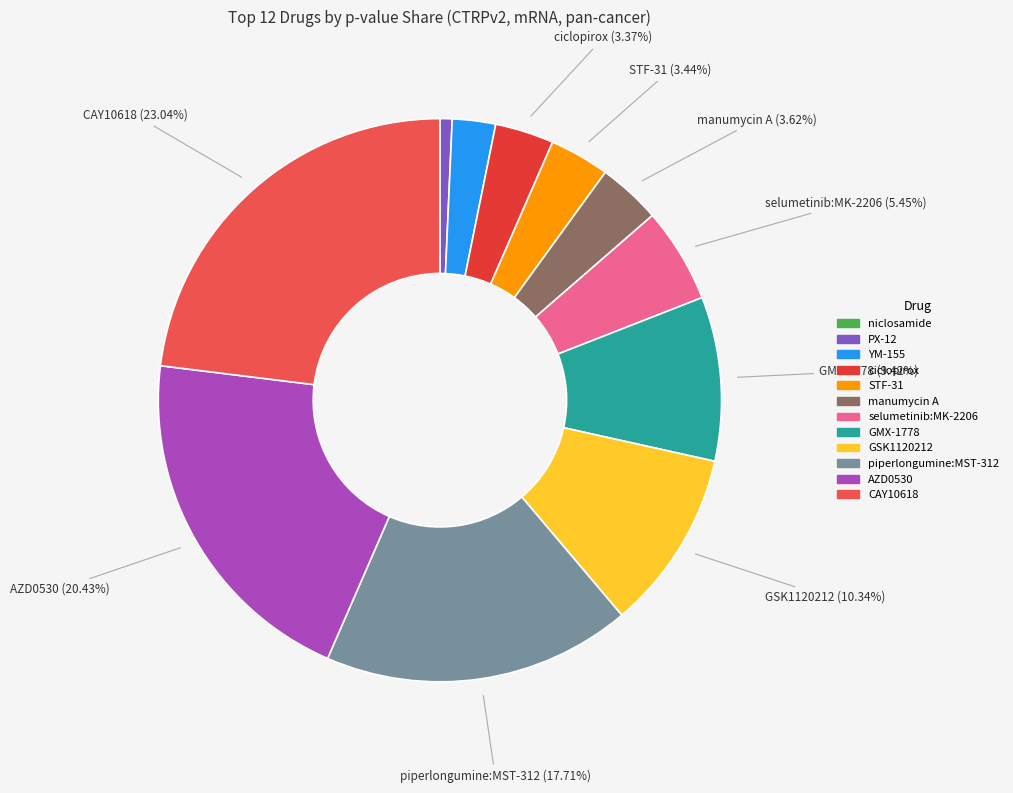

Does STF-31 represent more than half of the total?

No